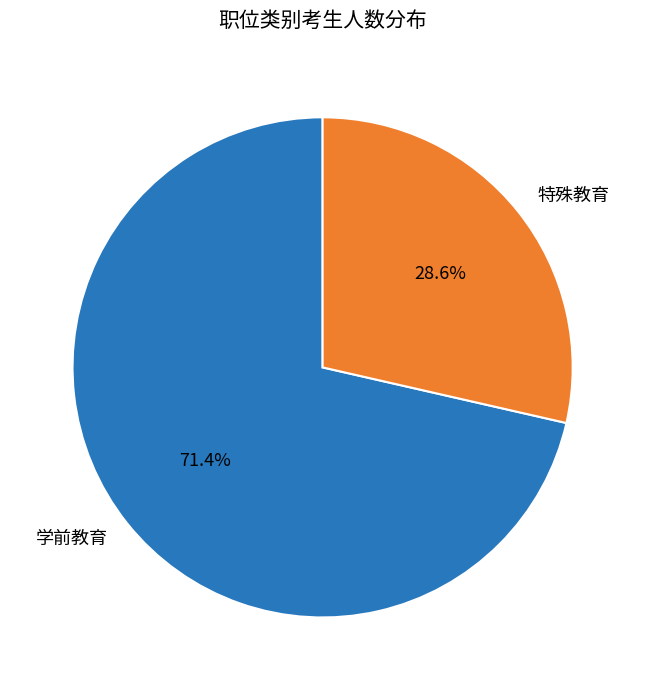

Which has a higher value, 特殊教育 or 学前教育?

学前教育